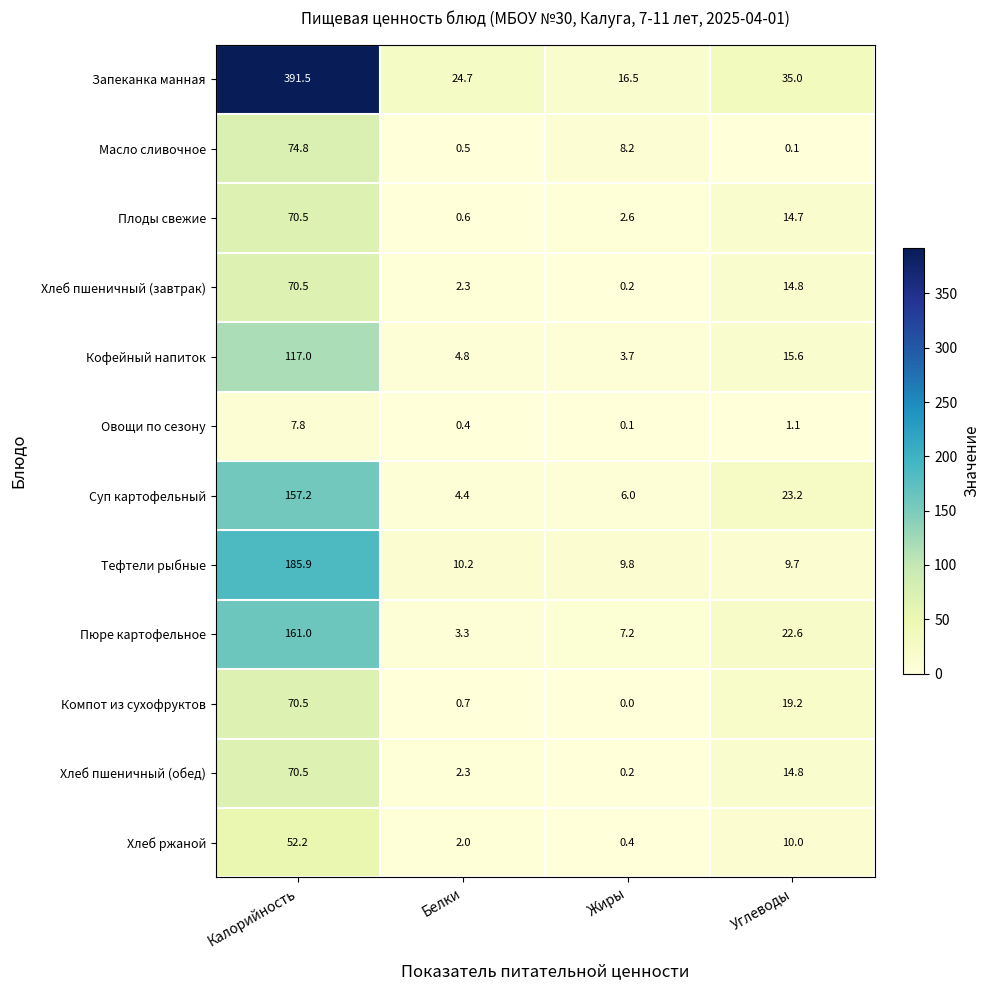

Which series changed the most between Белки and Углеводы?

Пюре картофельное